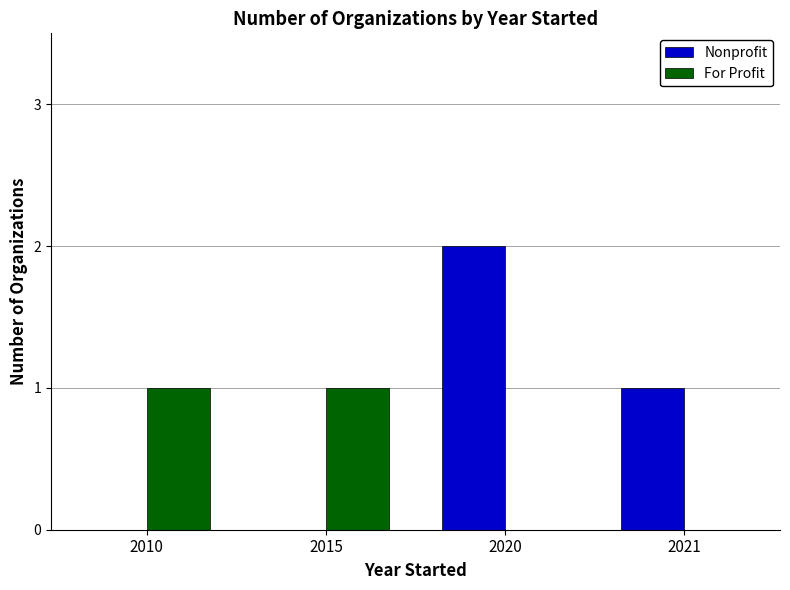

What is the average value of the Nonprofit series?

1